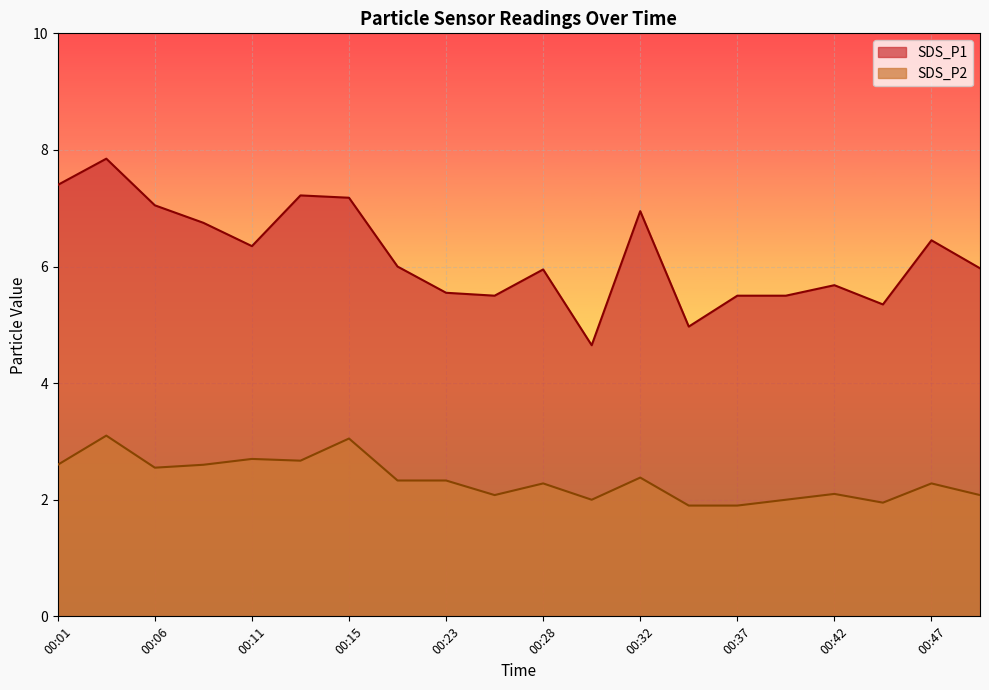

What is the difference between the highest and lowest values at 00:40?

3.5